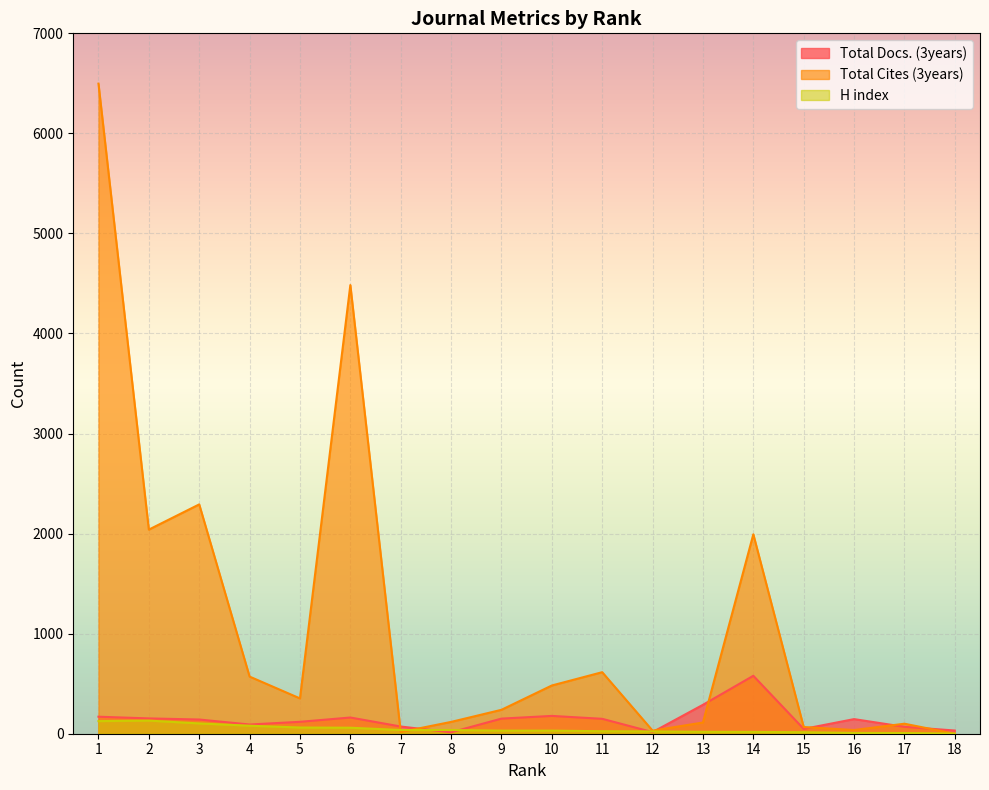

How many lines are shown in the chart?

3